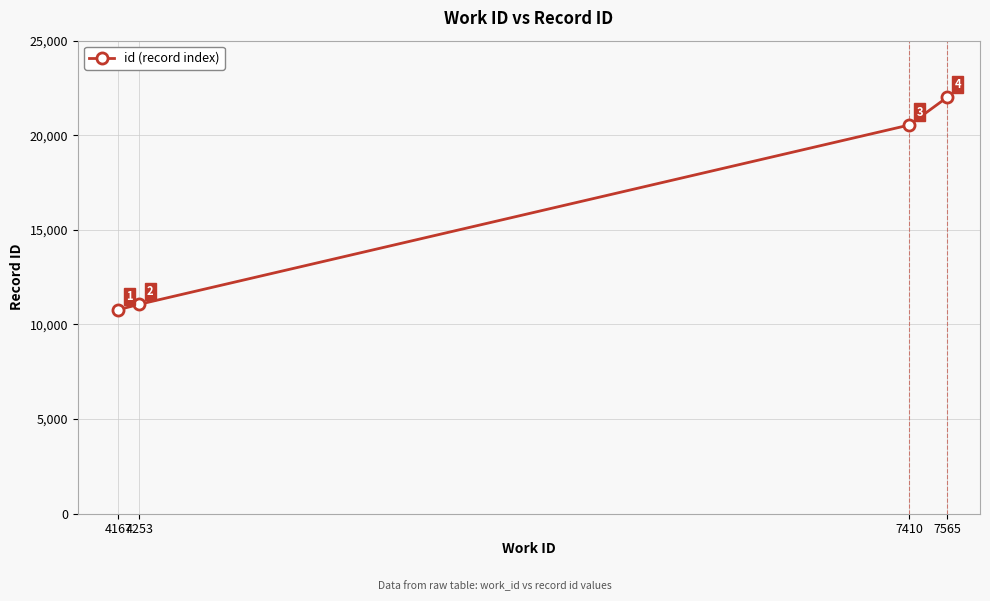

What is the difference between the second highest and second lowest values?

9474